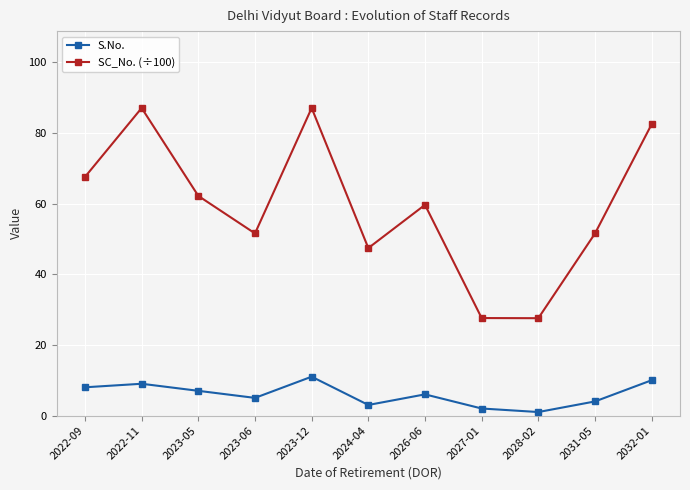

List the labels in order of SC_No. (÷100) value, smallest first.

2028-02, 2027-01, 2024-04, 2031-05, 2023-06, 2026-06, 2023-05, 2022-09, 2032-01, 2022-11, 2023-12